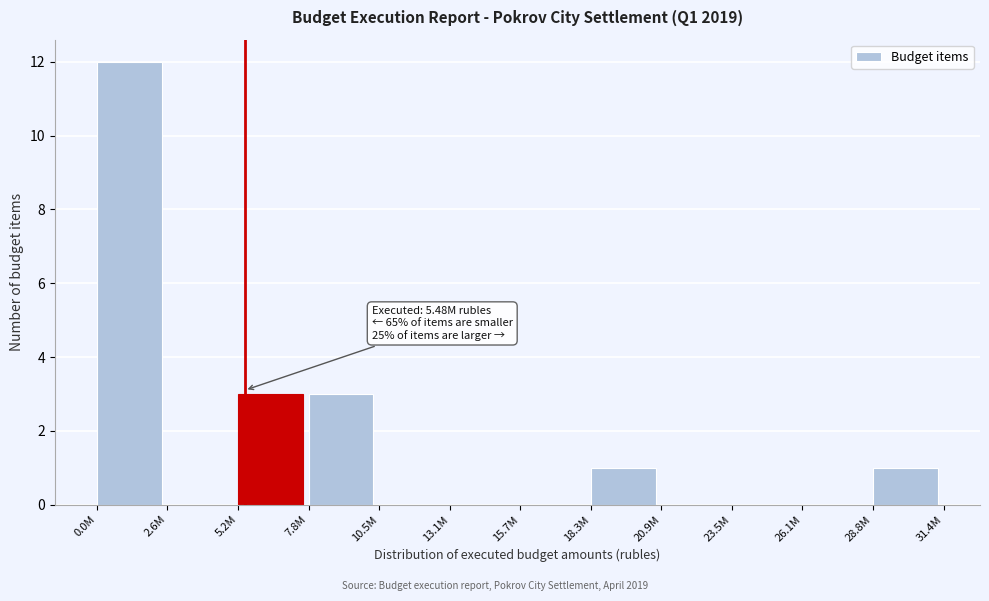

Reading left to right, what are all the values shown in this chart?

0.0M=12	2.6M=0	5.2M=3	7.8M=3	10.5M=0	13.1M=0	15.7M=0	18.3M=1	20.9M=0	23.5M=0	26.1M=0	28.8M=1